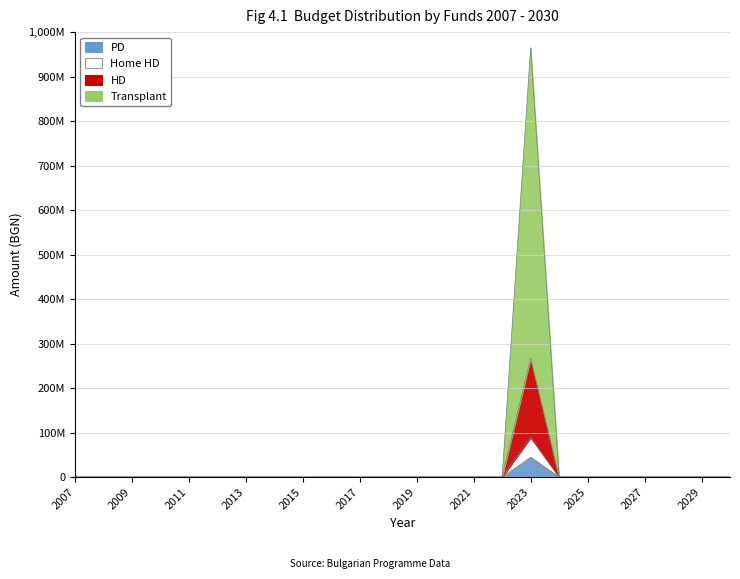

Which series changed the most between 2011 and 2018?

PD